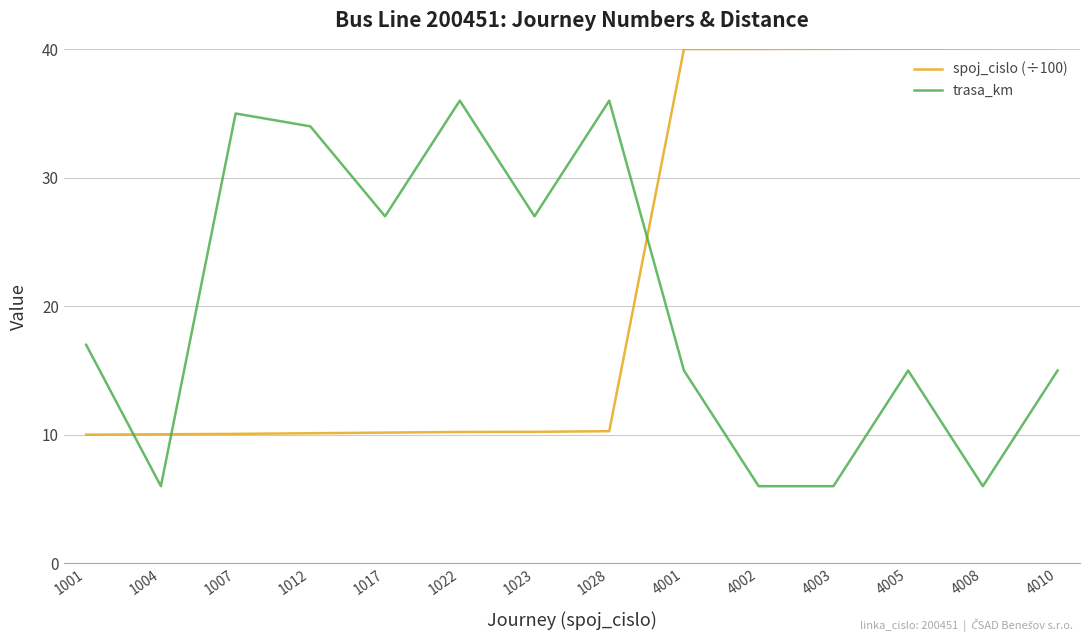

Where is the first local maximum for trasa_km?

1007